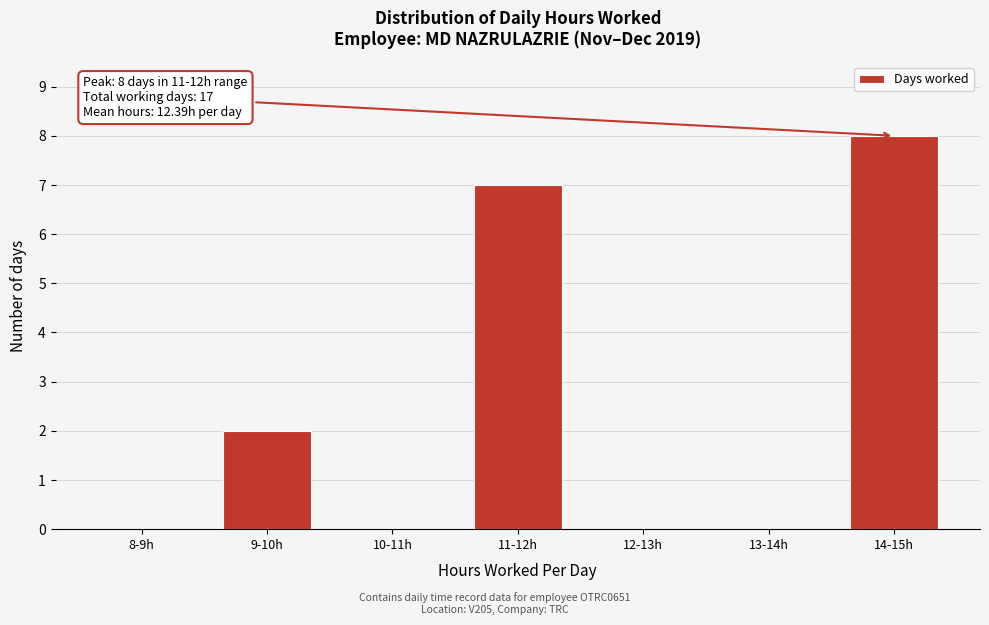

Reading right to left, list all the values displayed in this chart.

14-15h=8	13-14h=0	12-13h=0	11-12h=7	10-11h=0	9-10h=2	8-9h=0